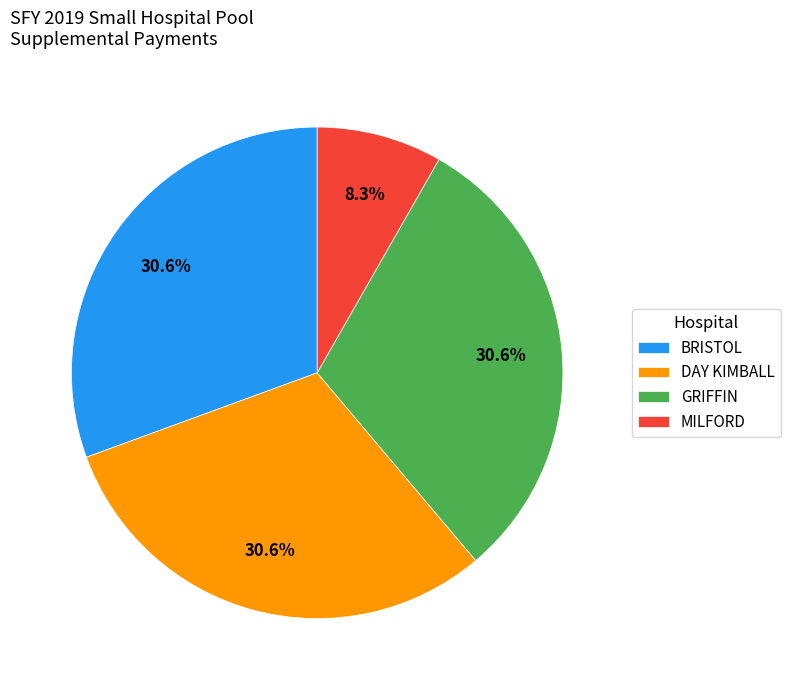

What percentage is NOT represented by GRIFFIN?

69.4%